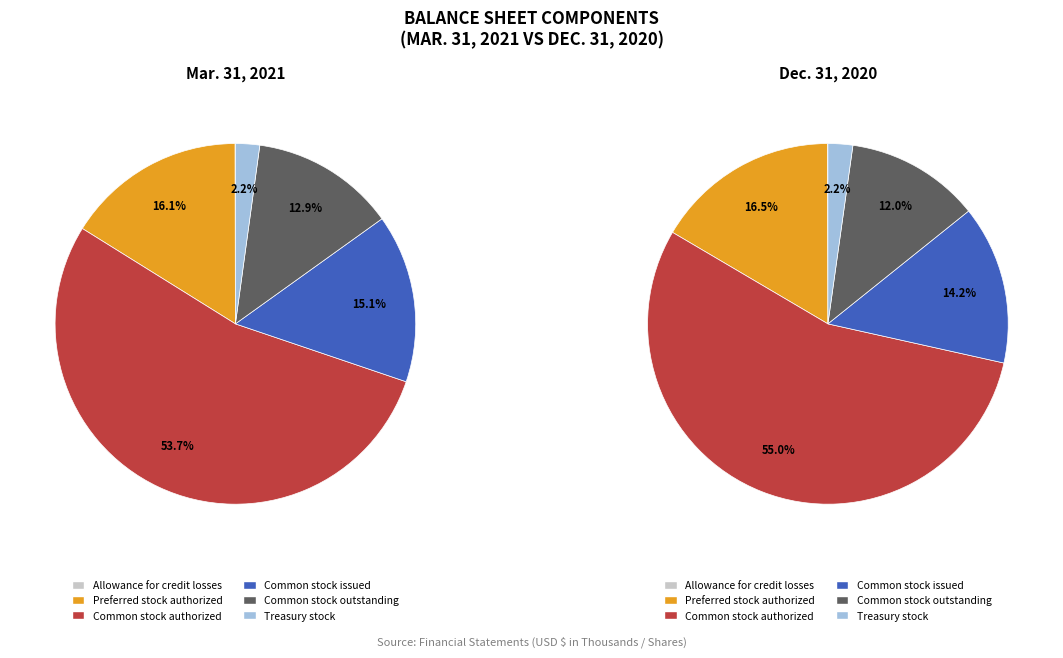

The Treasury stock slice represents 12% of the pie. True or false?

False